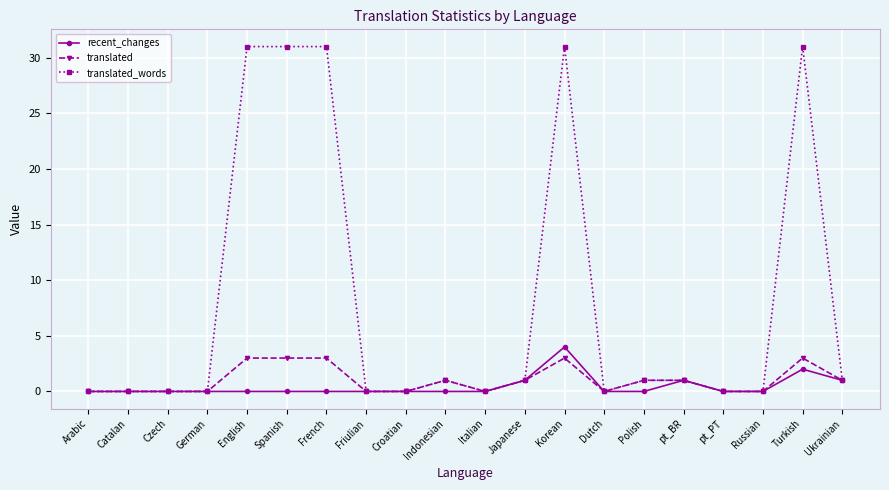

What are all the series names shown in the legend?

recent_changes, translated, translated_words